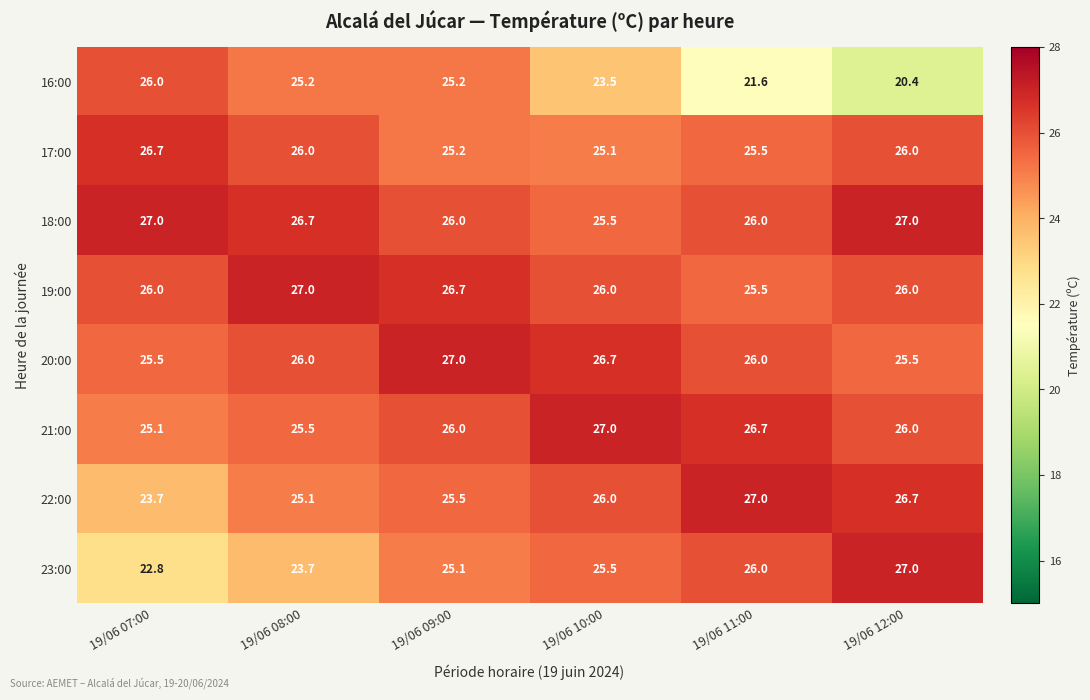

At which category is the sum across all series the highest?

19/06 09:00